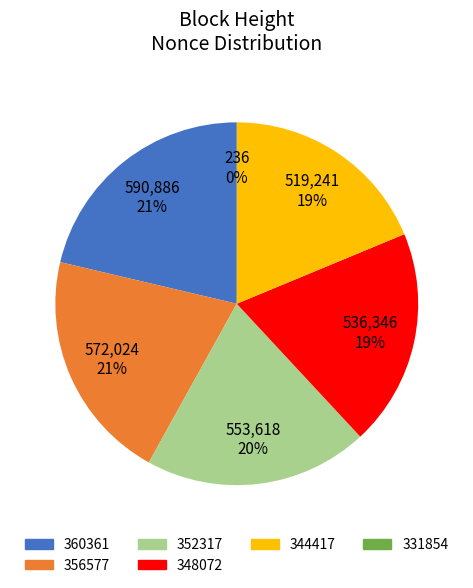

To the nearest percent, what is the average slice percentage?

17%